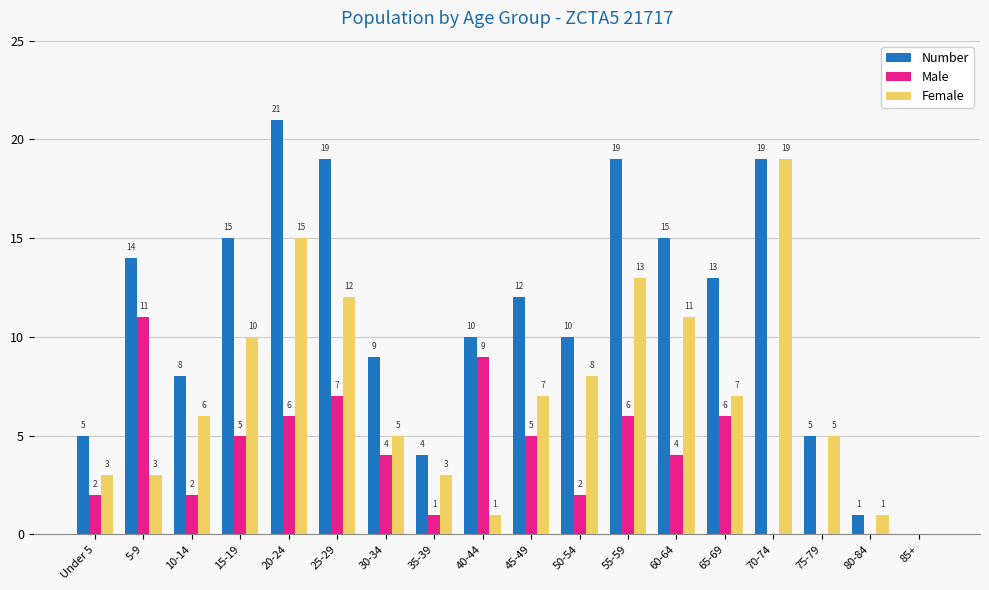

True or false: Female has a value of 14 at 60-64.

False